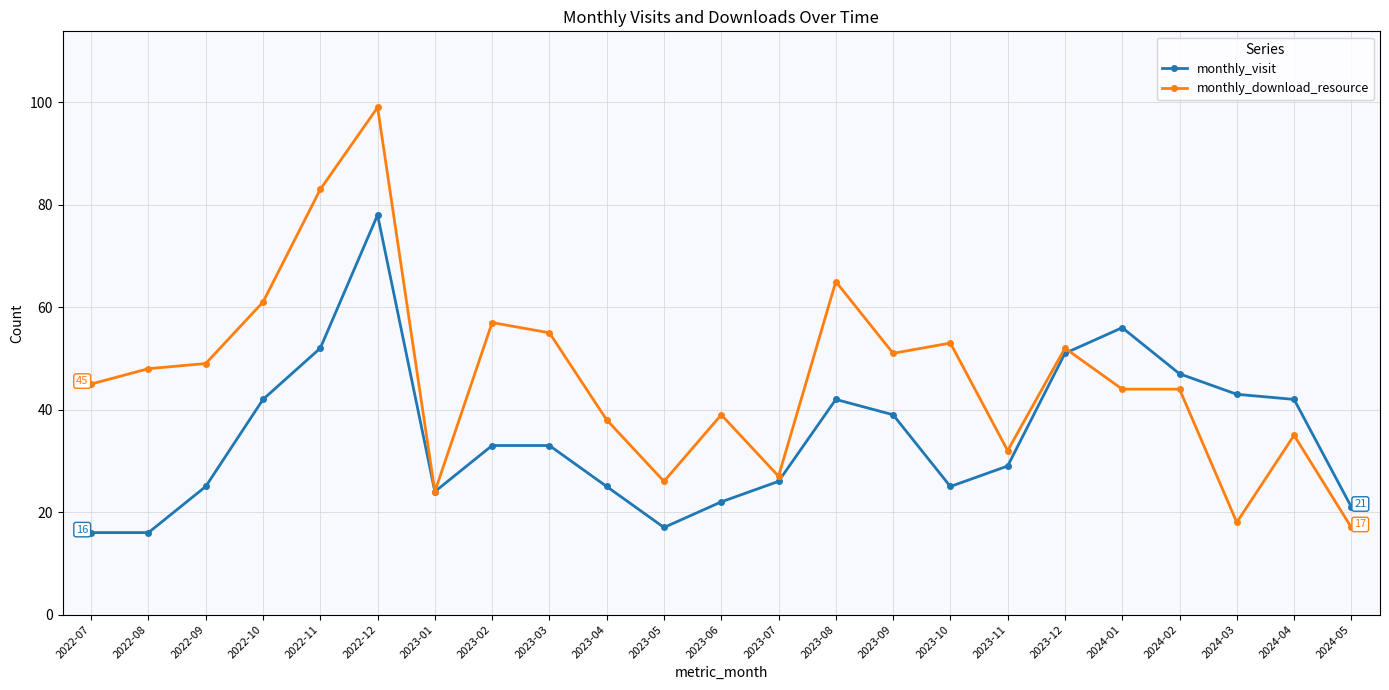

How many distinct data groups are displayed?

2